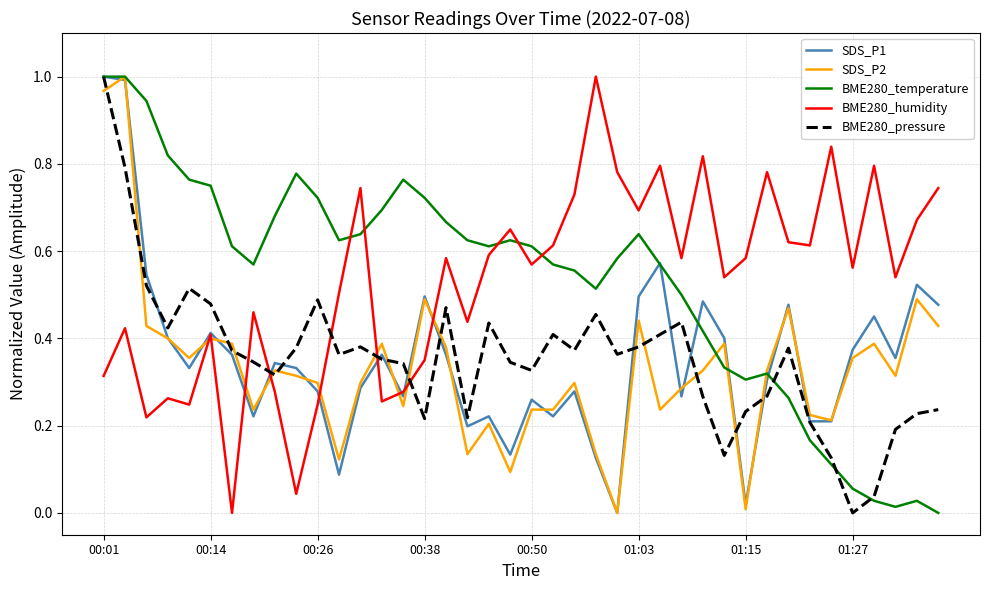

How many intersections are there between BME280_pressure and SDS_P1?

12